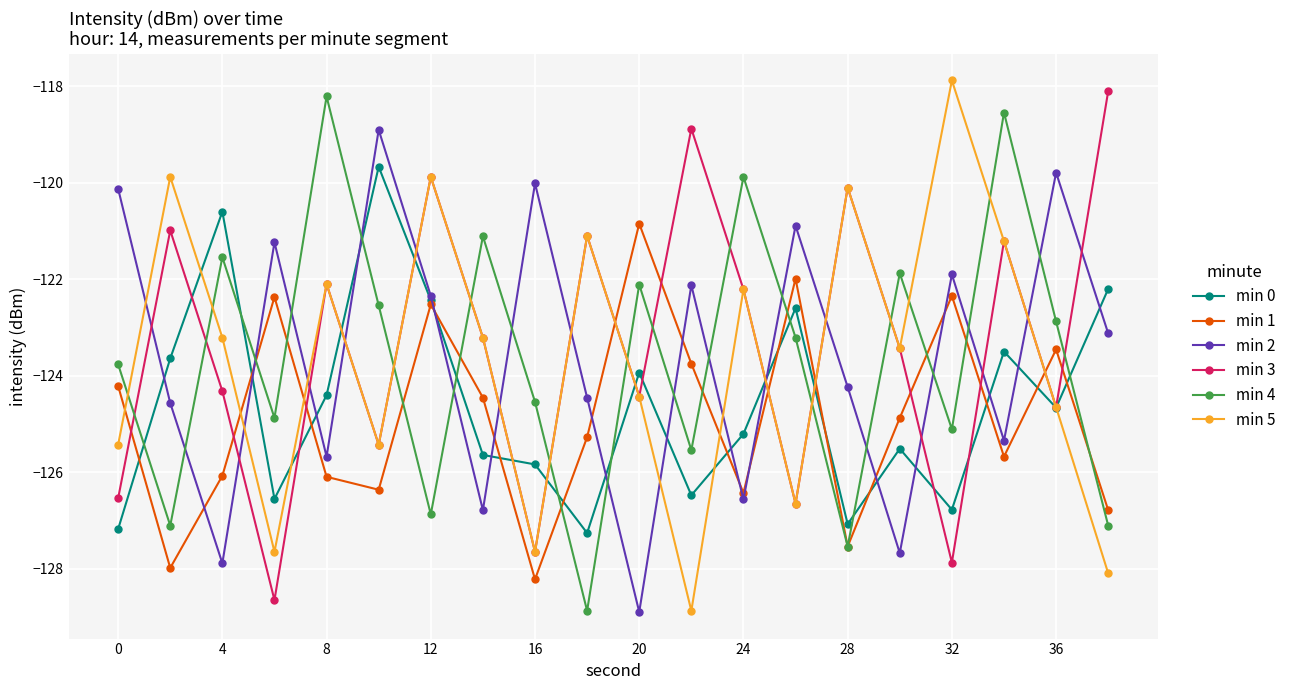

What is the value of the min 1 point at the 20th from the left?

-126.8